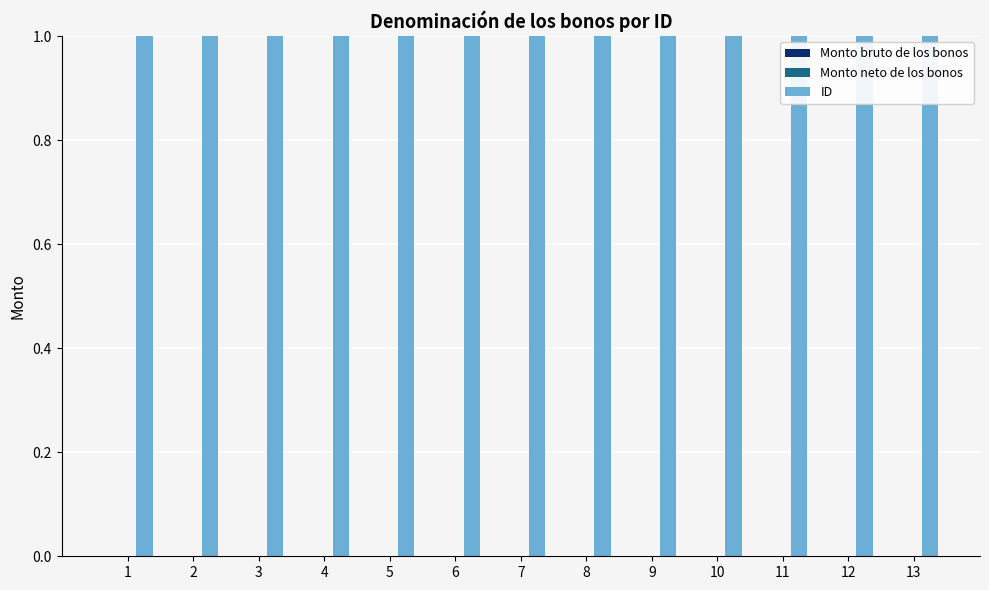

How many series are shown in this chart?

3